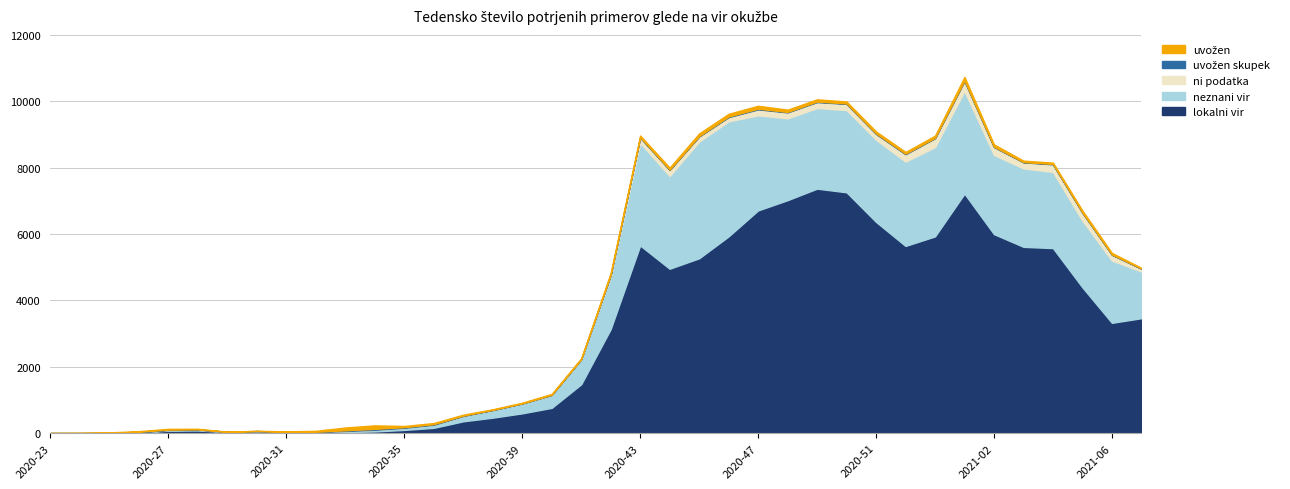

How many distinct data groups are displayed?

5